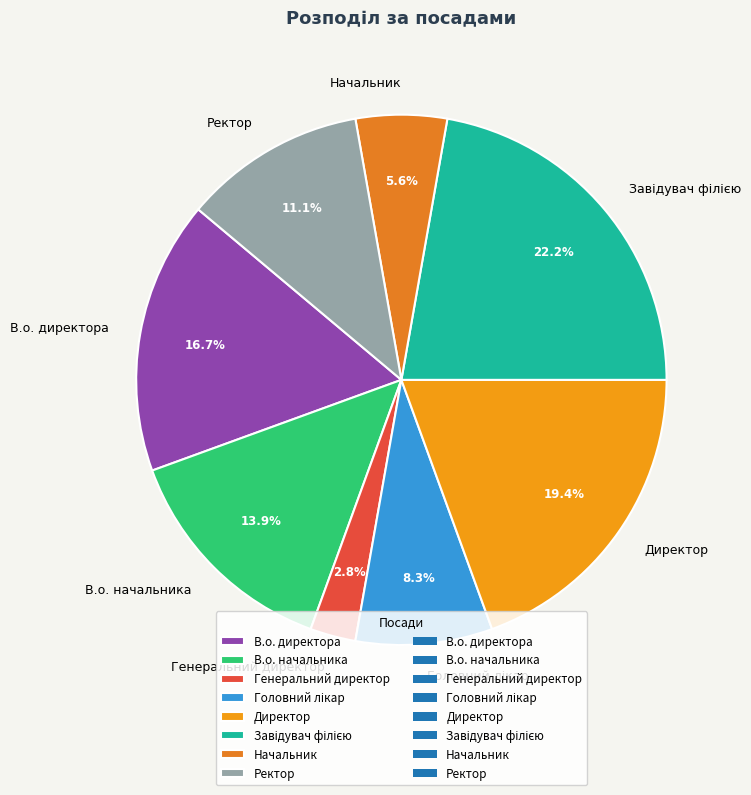

Approximately how many times larger is the value at Начальник compared to Ректор?

0.5